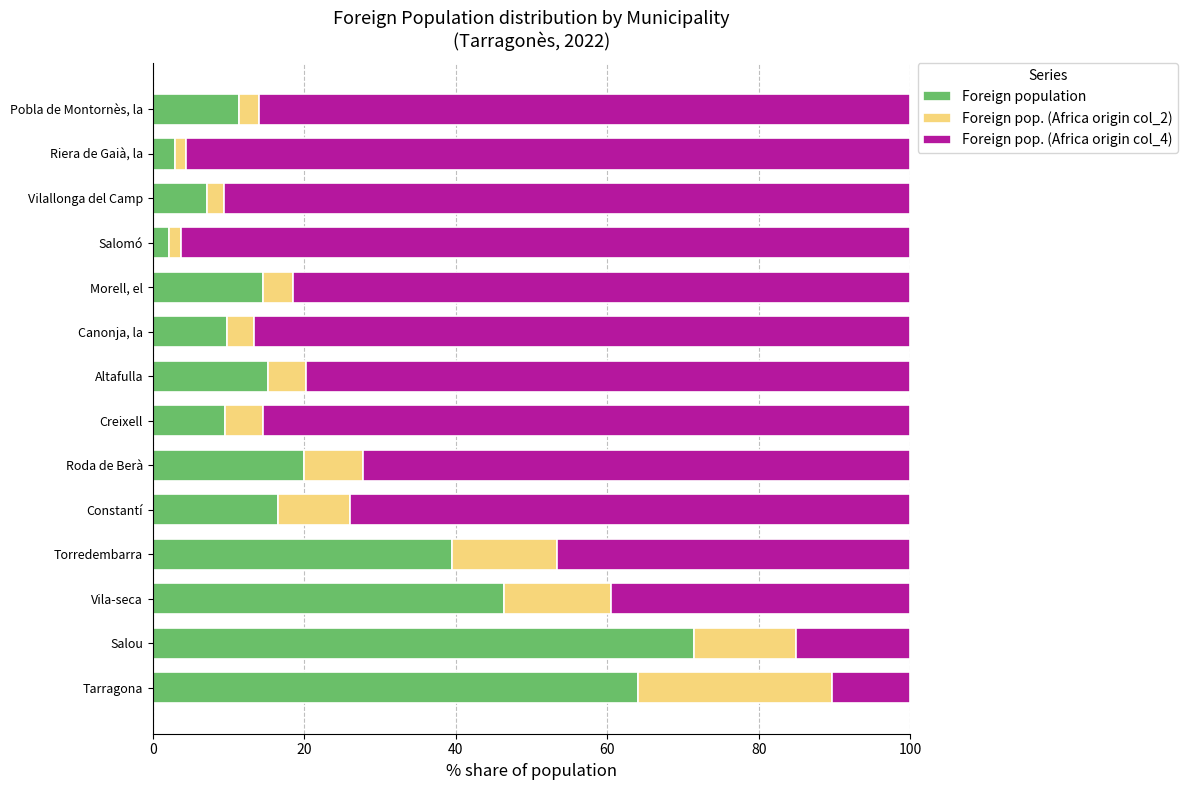

The value of Foreign population at Canonja, la is 5.4. True or false?

False